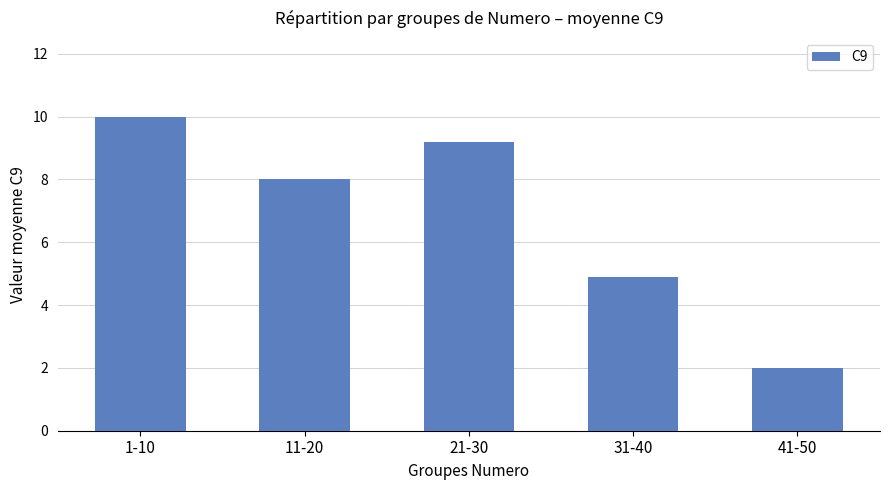

What is the sum of the values at 11-20 and 41-50?

10.0